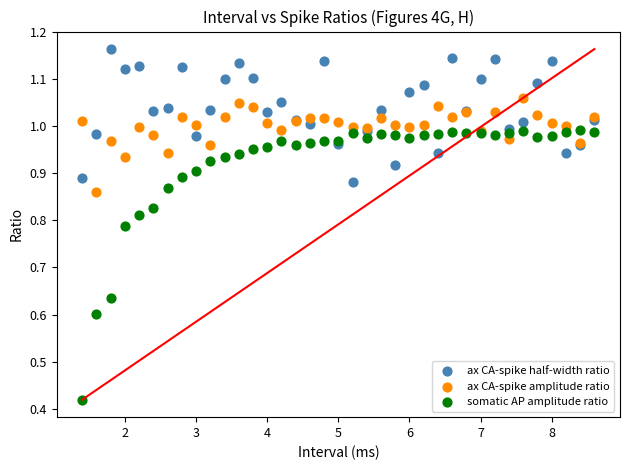

Which series reaches the minimum Y coordinate?

somatic AP amplitude ratio